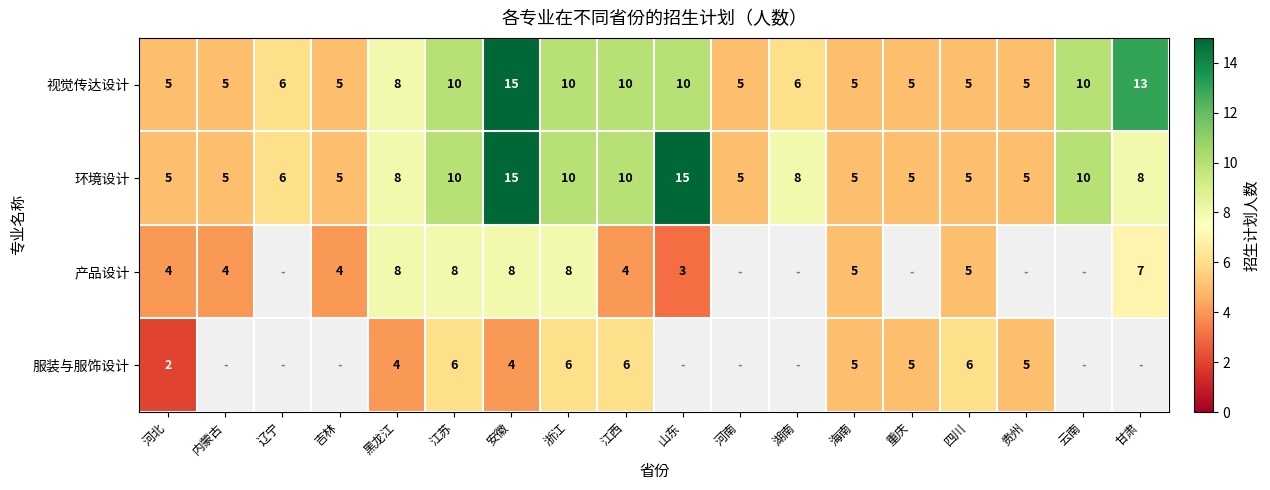

What is the difference between the highest and lowest values at 浙江?

4